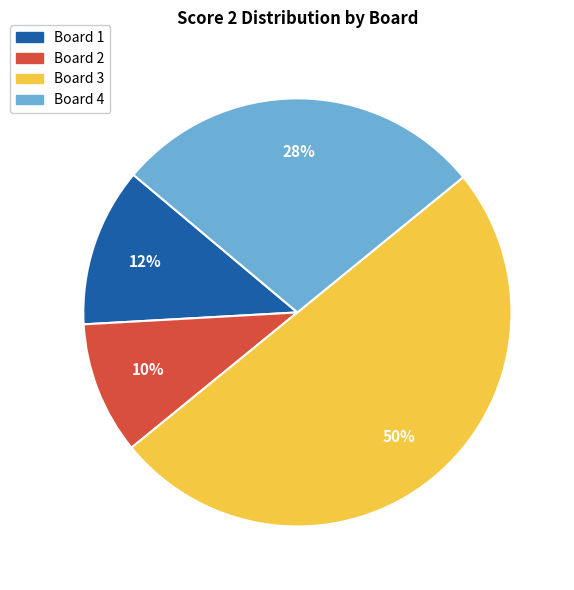

What is the largest slice in the pie chart?

Board 3